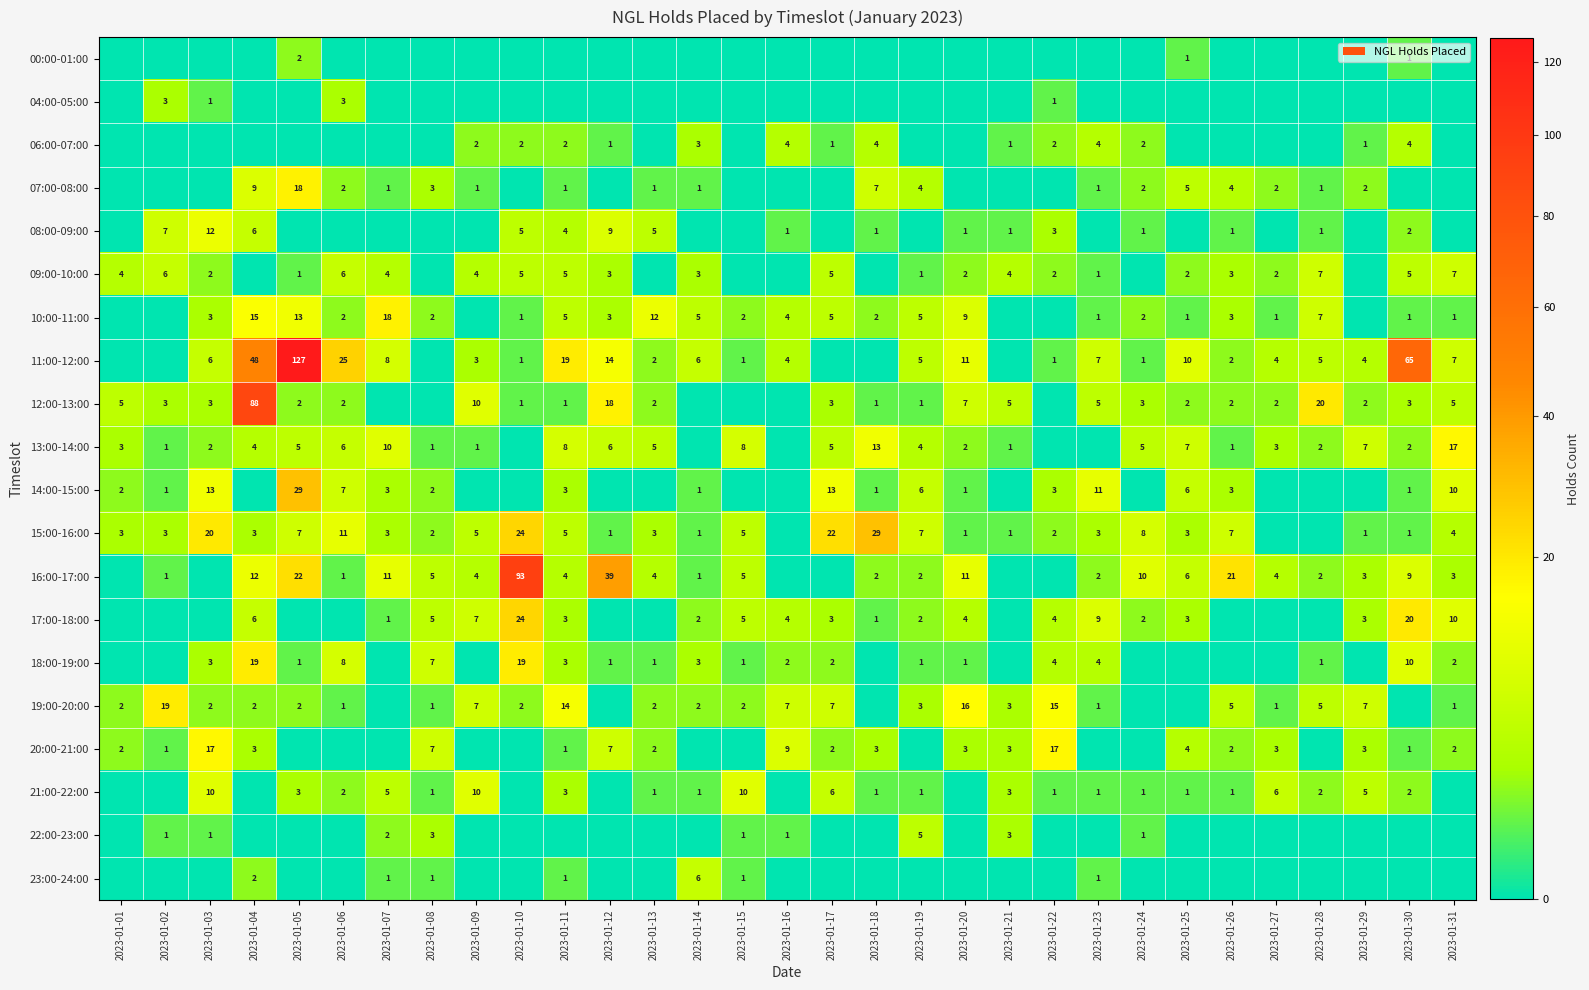

True or false: 09:00-10:00 has a value of 7 at 2023-01-31.

True